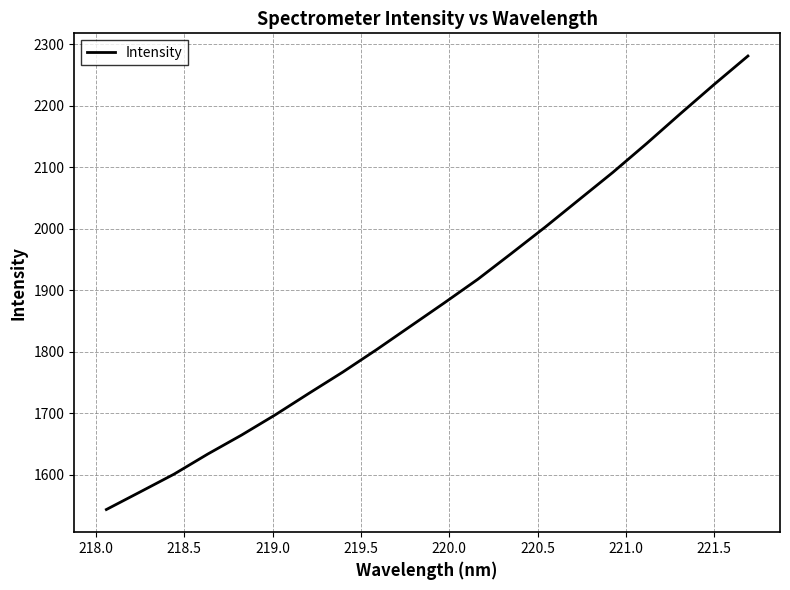

What is the greatest value displayed?

2280.8